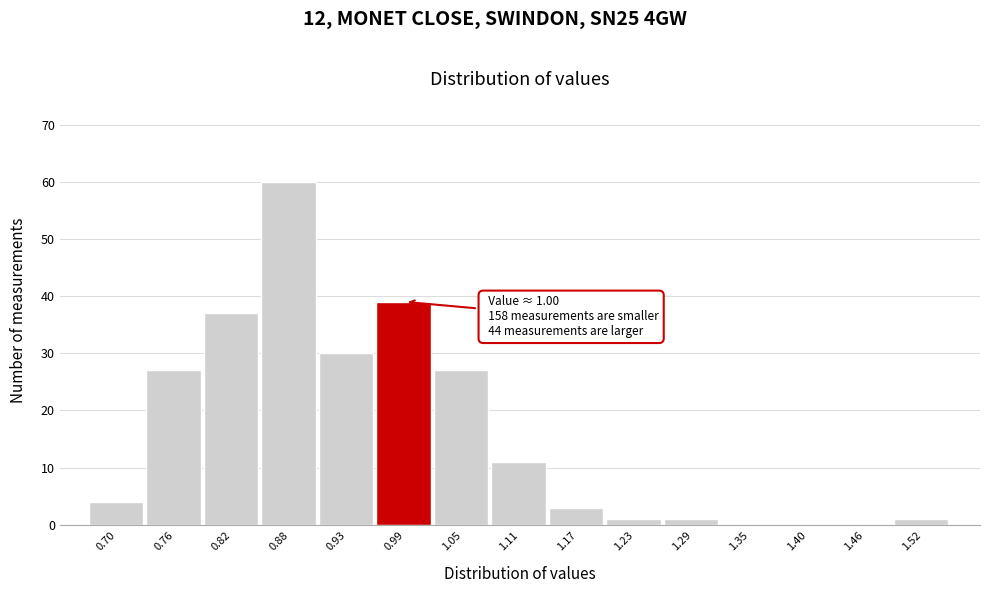

Reading right to left, what are all the values shown in this chart?

1.52=1	1.46=0	1.40=0	1.35=0	1.29=1	1.23=1	1.17=3	1.11=11	1.05=27	0.99=39	0.93=30	0.88=60	0.82=37	0.76=27	0.70=4